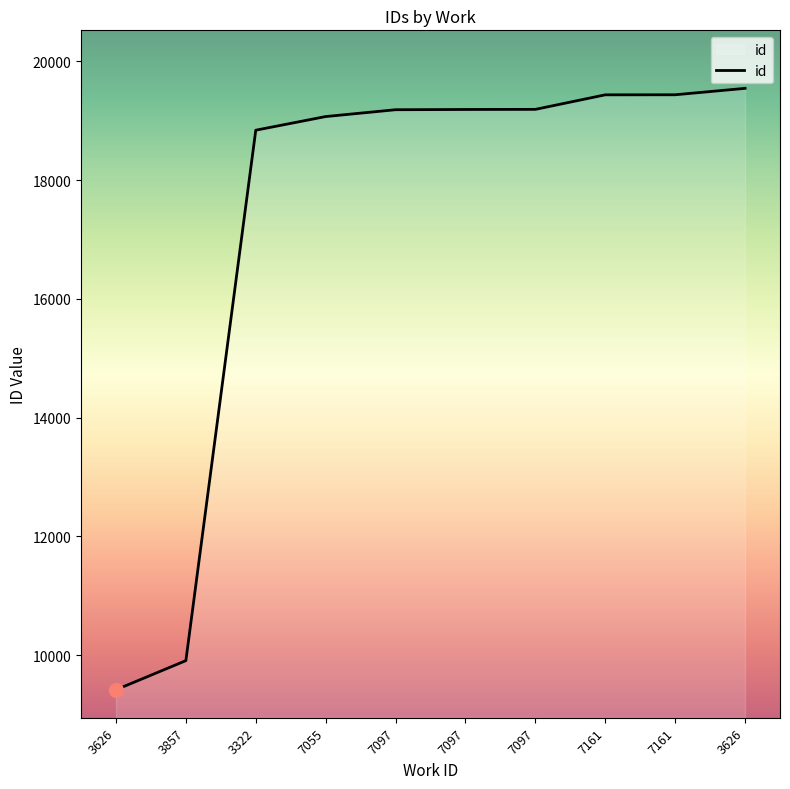

What is the minimum value shown in the chart?

9416